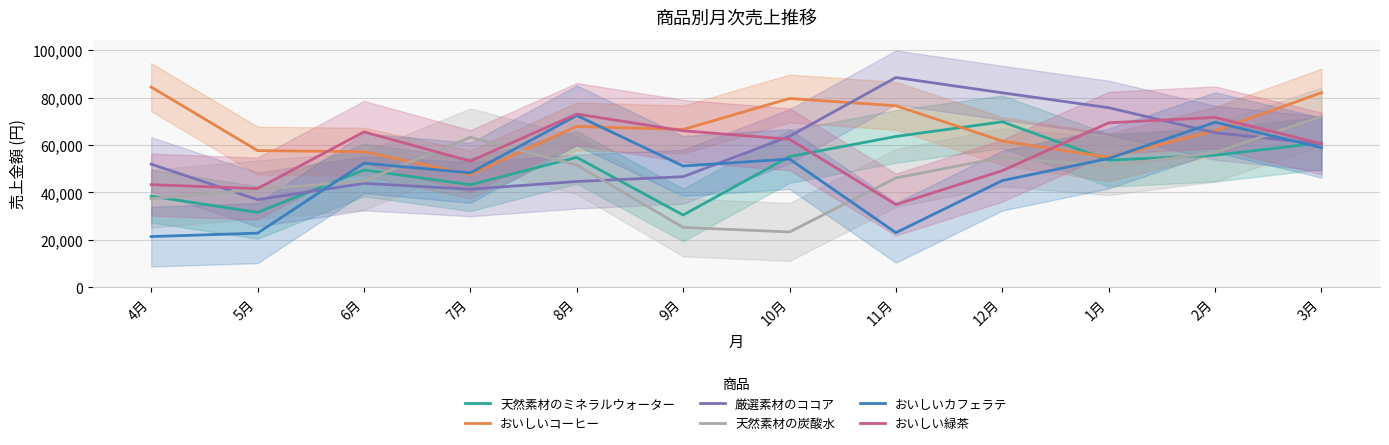

What are all the series names shown in the legend?

天然素材のミネラルウォーター, おいしいコーヒー, 厳選素材のココア, 天然素材の炭酸水, おいしいカフェラテ, おいしい緑茶